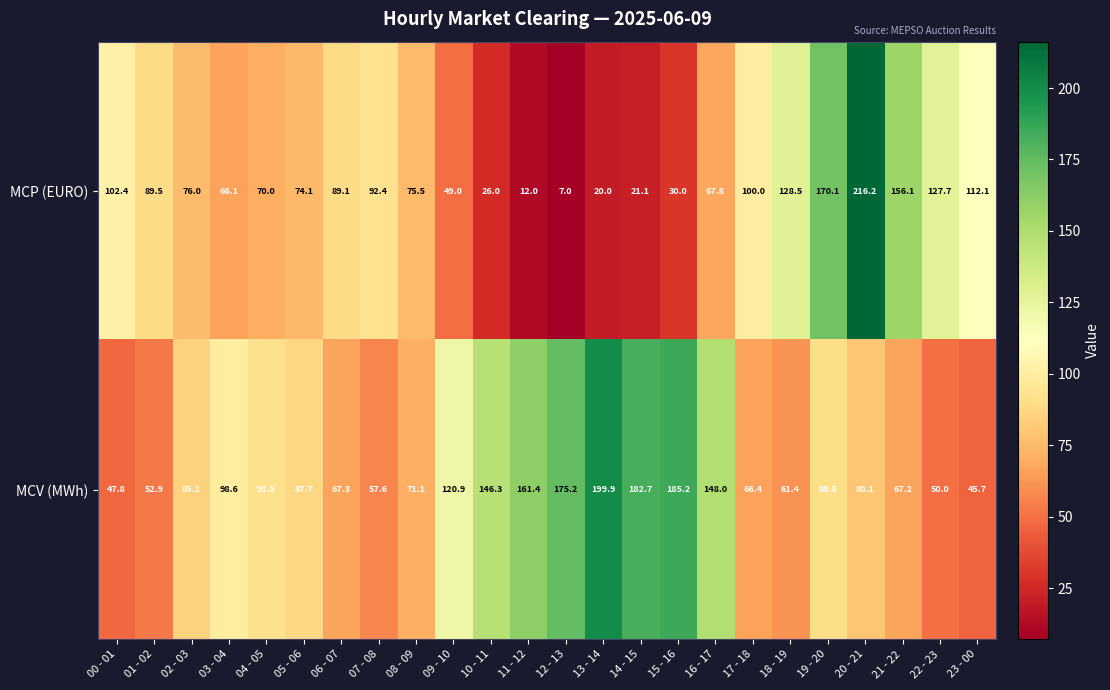

Is the value of MCP (EURO) at 17 - 18 greater than the value of MCV (MWh) at 13 - 14?

No